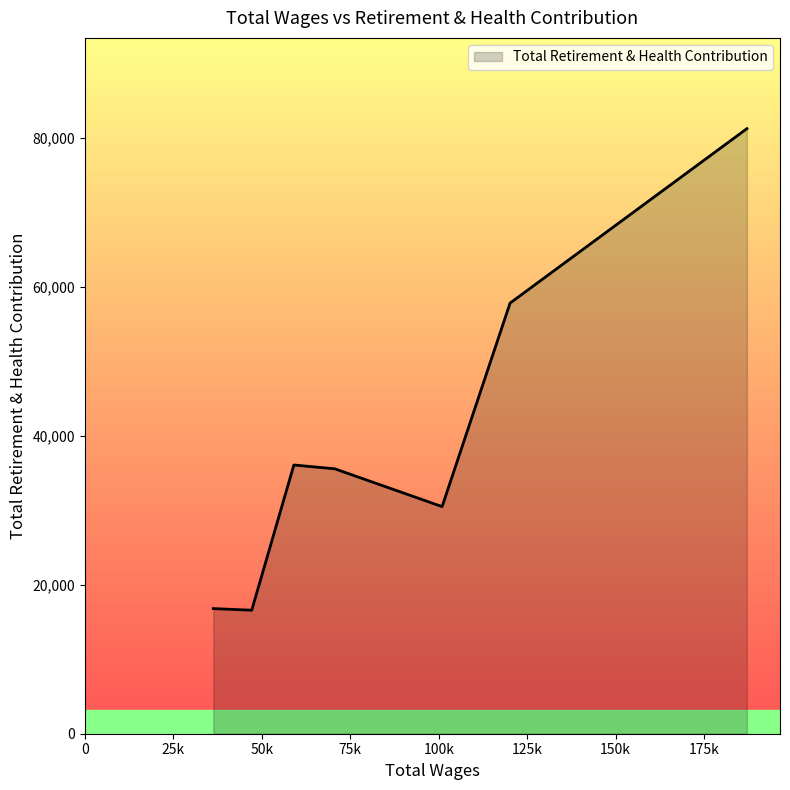

What is the smallest value displayed?

16582